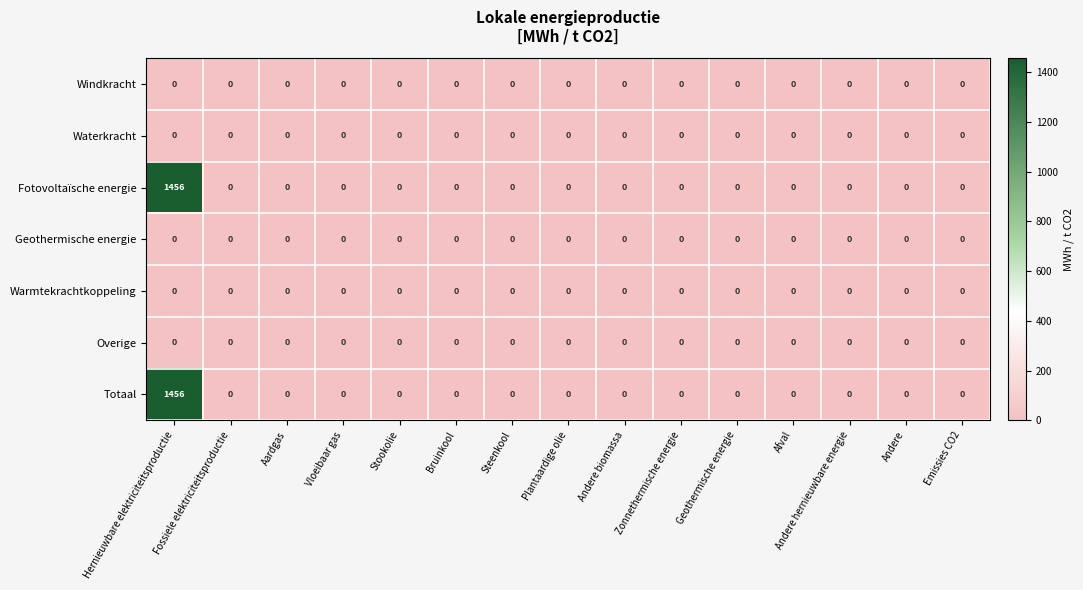

At which category does the chart reach its peak across all series?

Hernieuwbare elektriciteitsproductie